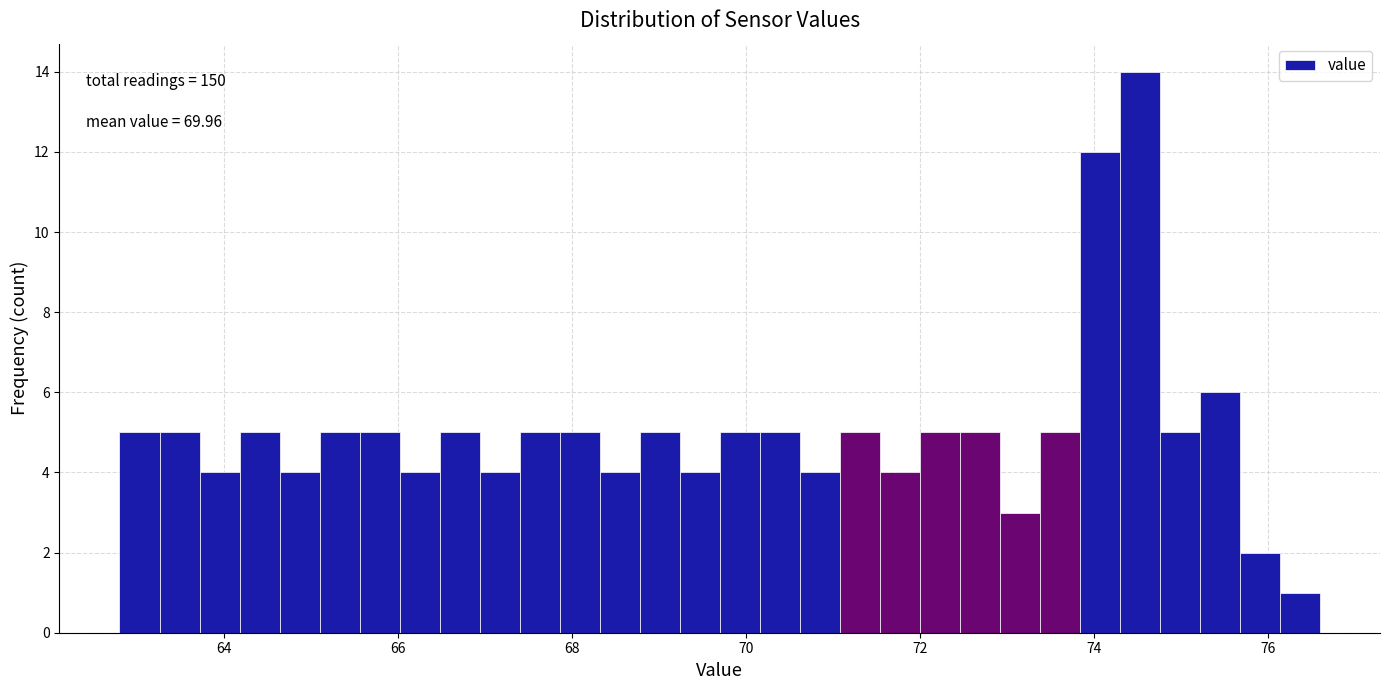

Around what value on the x-axis is the tallest bar? Give the approximate position of its centre, as read against the axis.

74.6